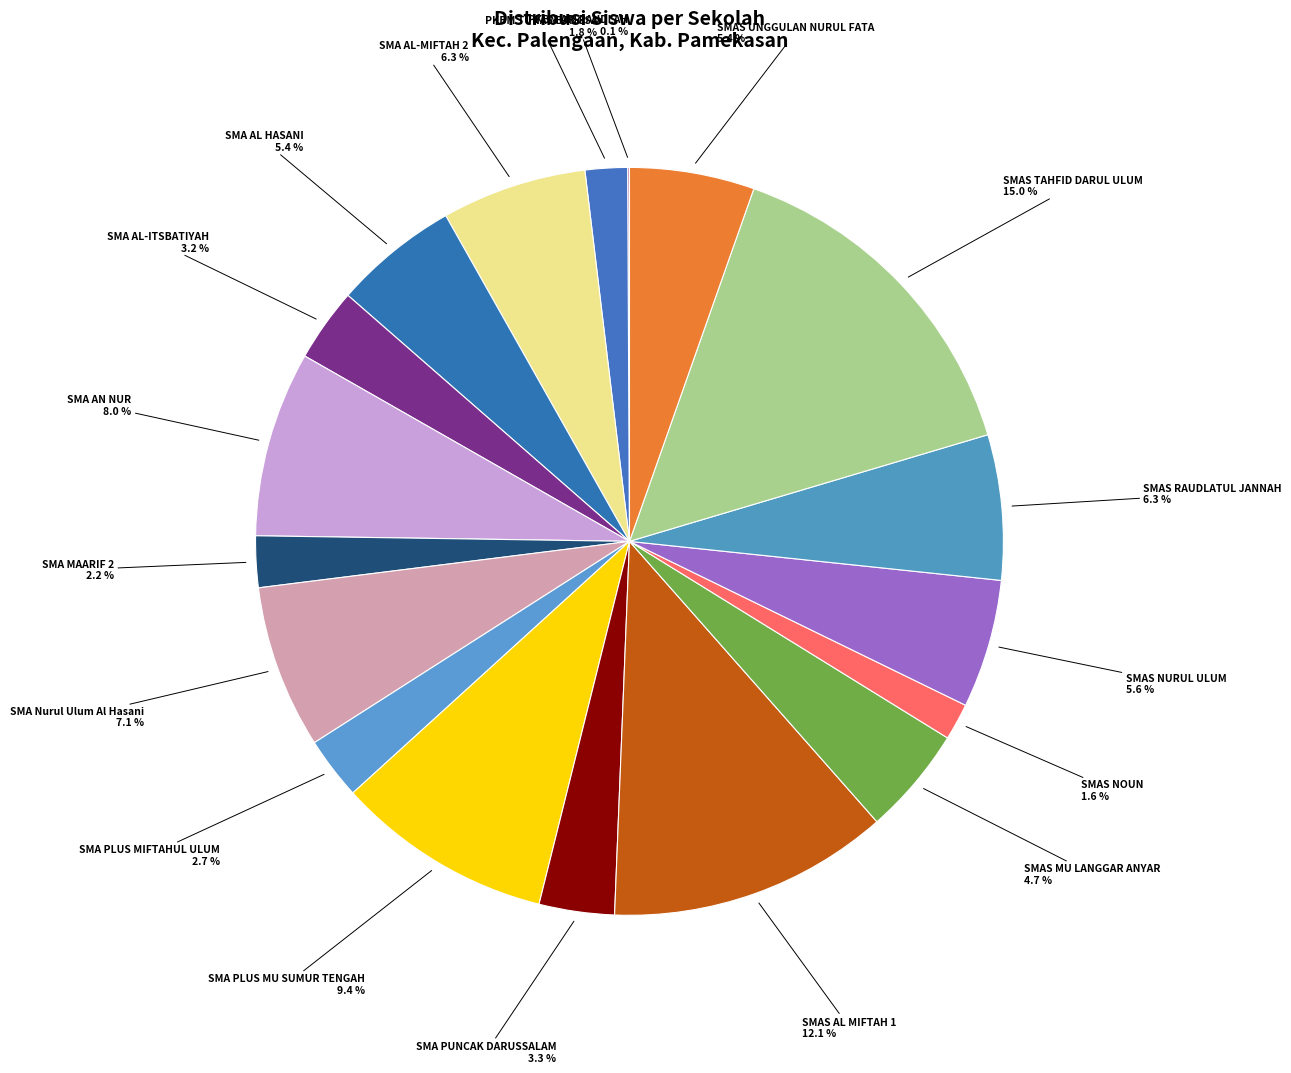

Is there any slice that represents more than half of the pie?

No